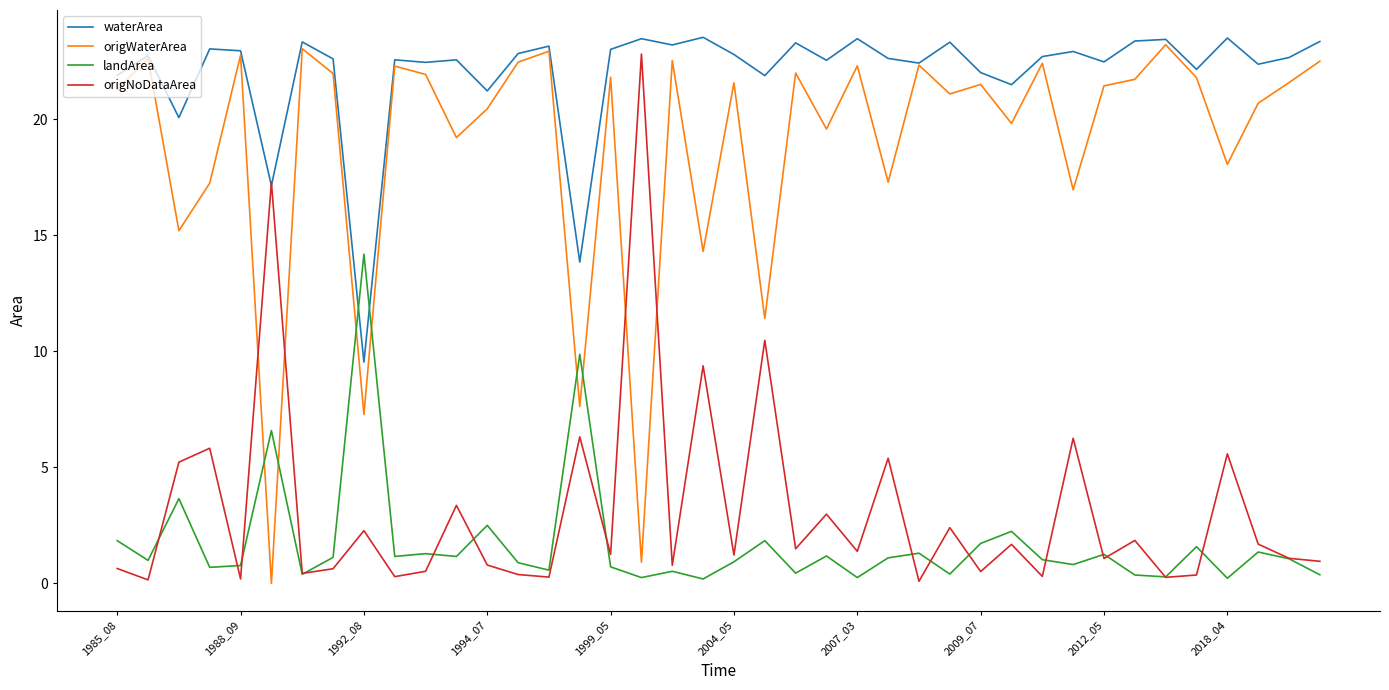

Which series has the largest total across all categories?

waterArea